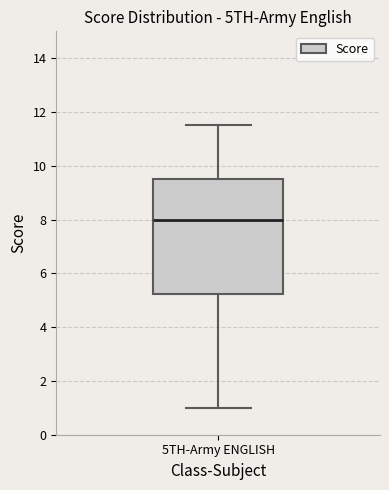

Read this box plot against the y-axis: the position of the median line, the range covered by the box, and the ends of both whiskers. The values are not printed on the chart, so give them approximately, as read against the axis.

median 8.0, box 5.2 to 9.6, whiskers 1.0 to 11.6